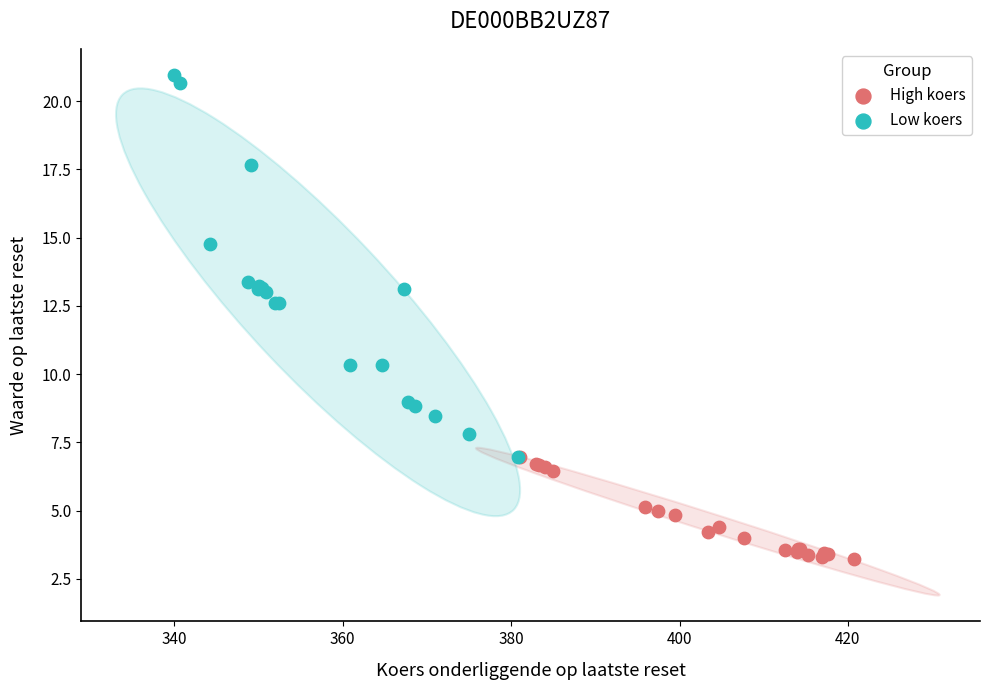

Which series reaches the minimum Y coordinate?

High koers